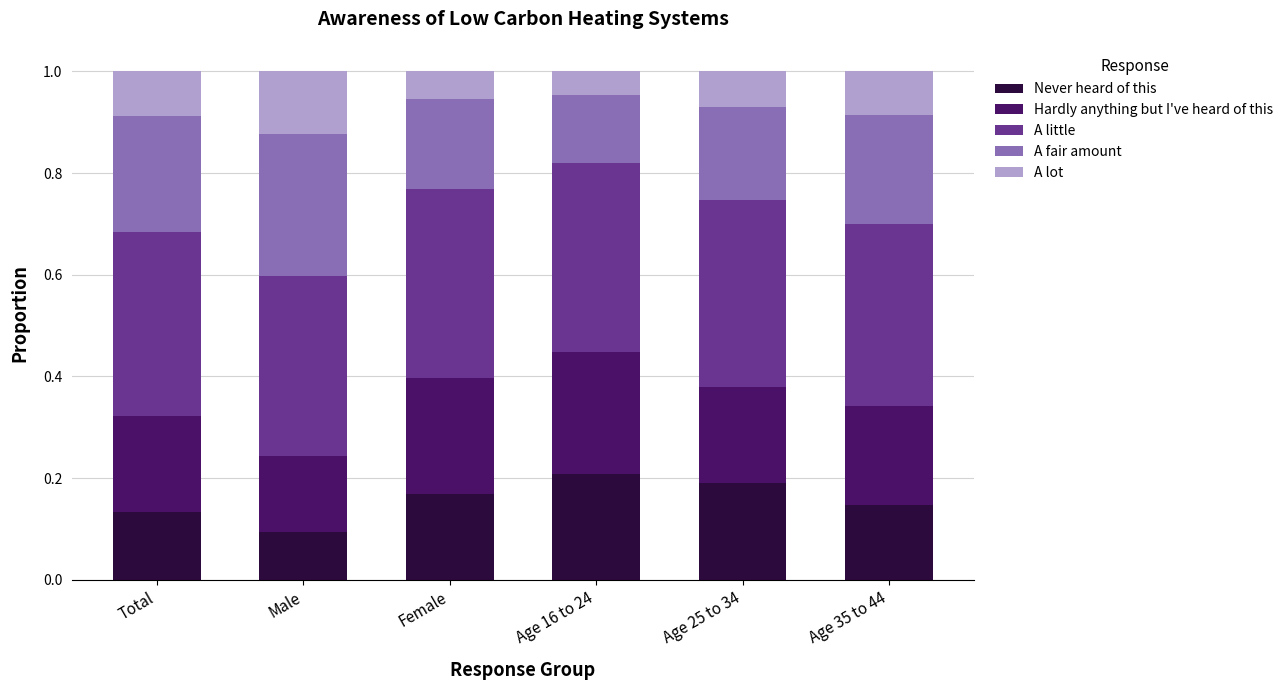

What is the total value across all series at Male?

1.0